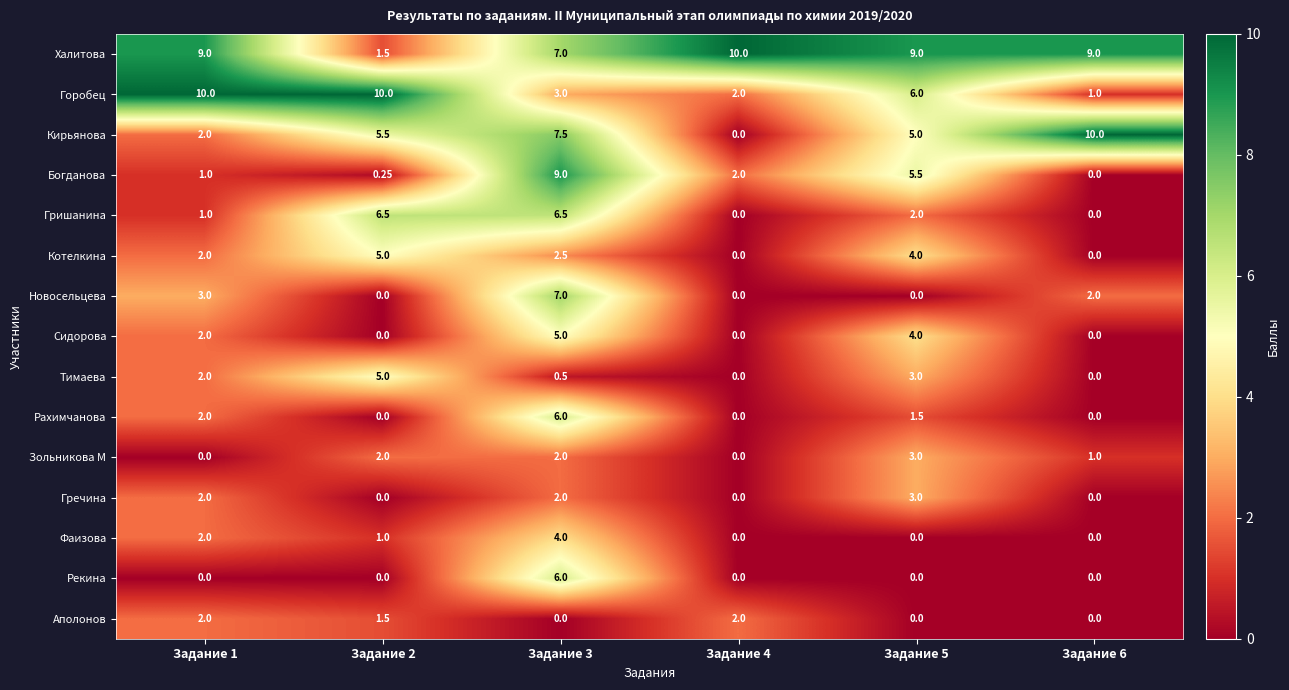

Which series has the widest spread of values?

Кирьянова